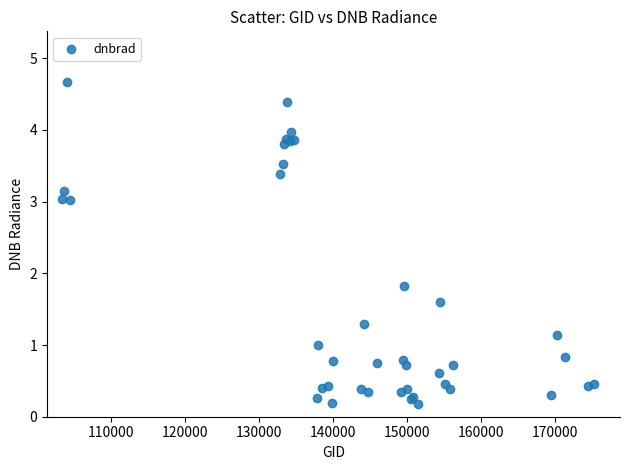

What Y value in the scatter plot is closest to 2?

1.8